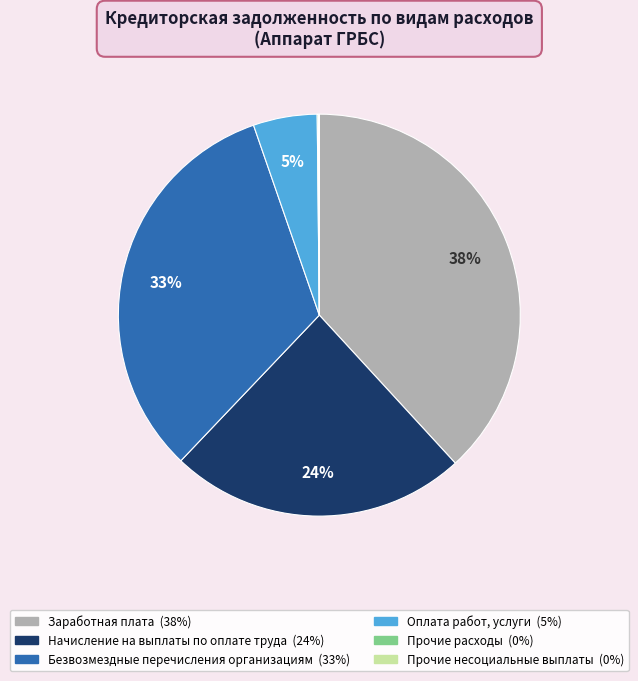

To the nearest percent, what is the combined percentage of Оплата работ, услуги and Заработная плата?

43%